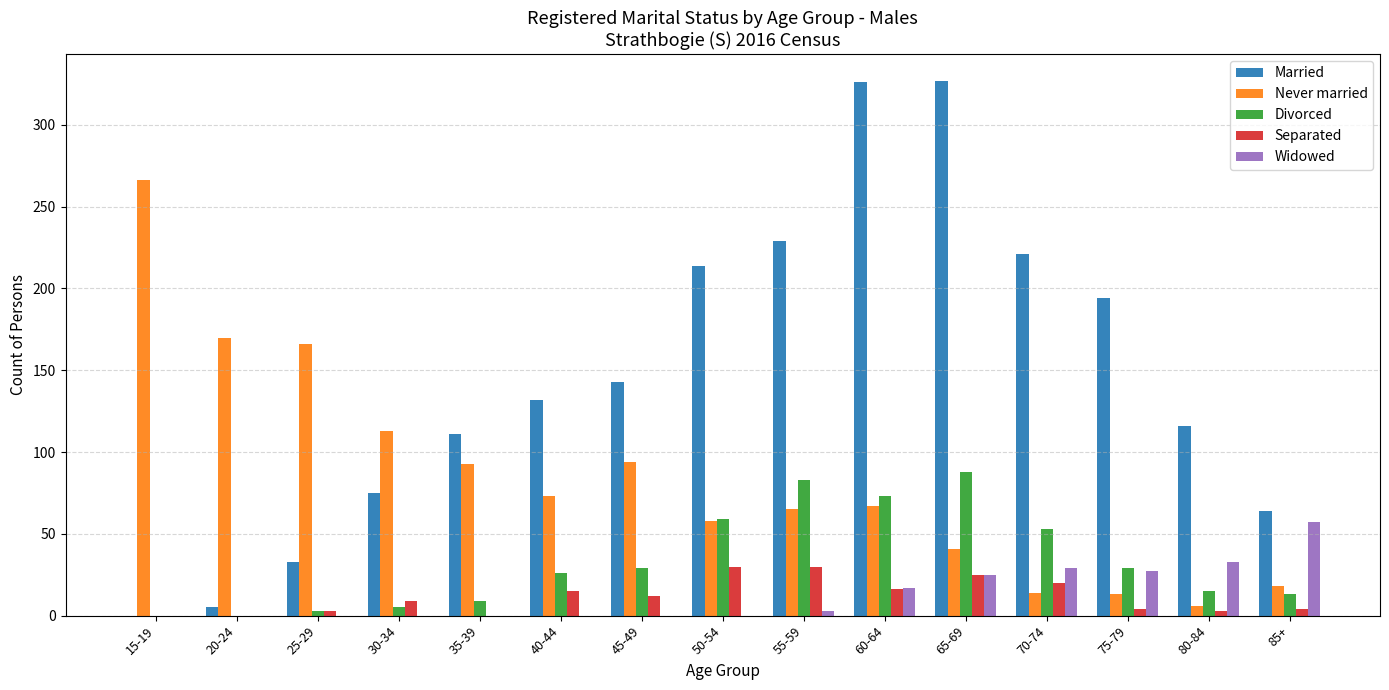

What is the spread (max minus min) of values at 30-34?

113